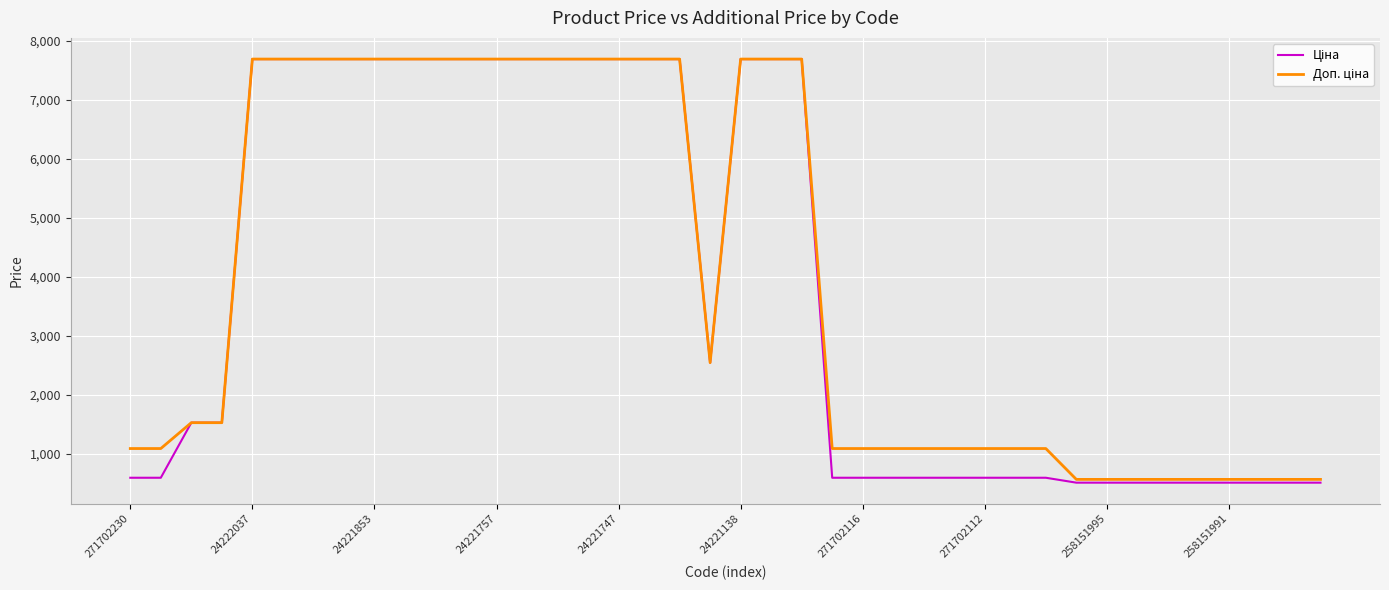

What is the greatest value displayed?

7688.0